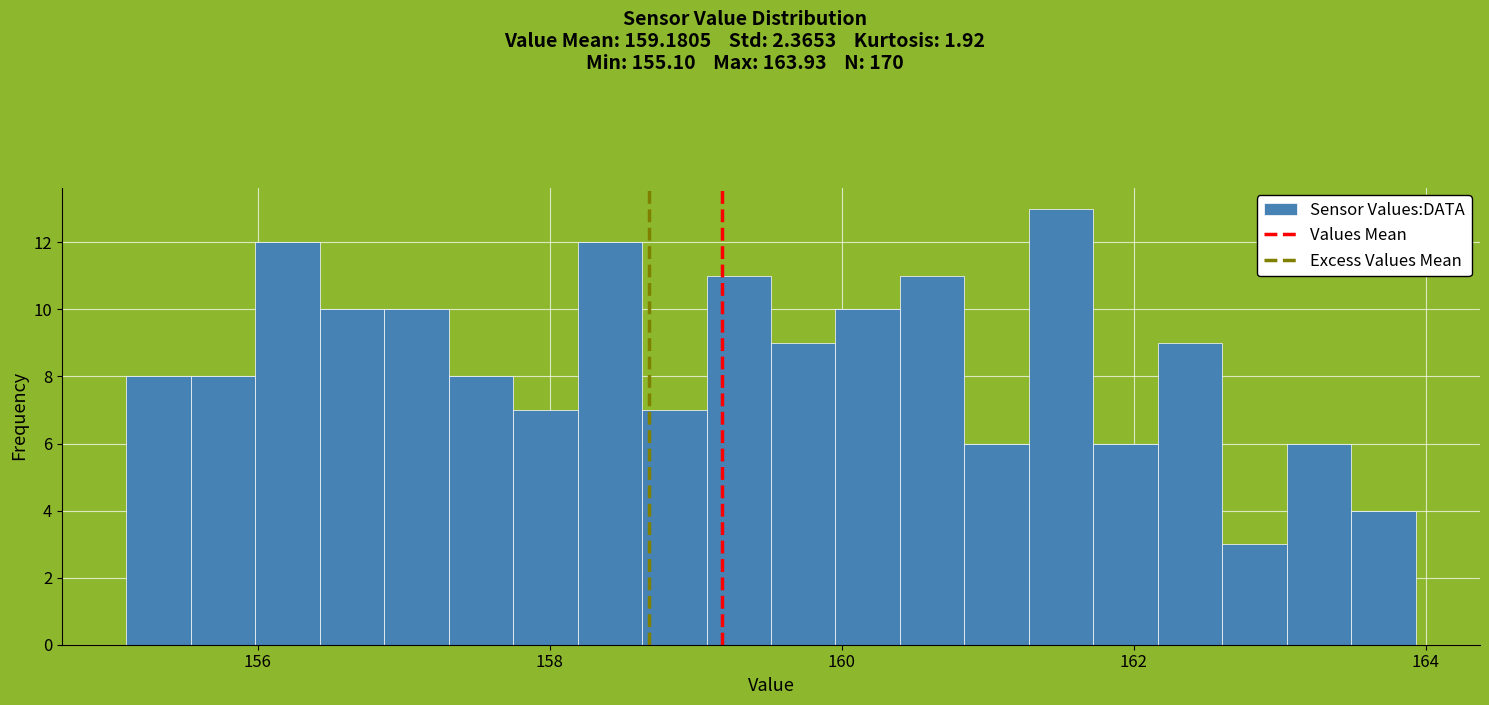

Around what value on the x-axis is the tallest bar? Give the approximate position of its centre, as read against the axis.

161.6